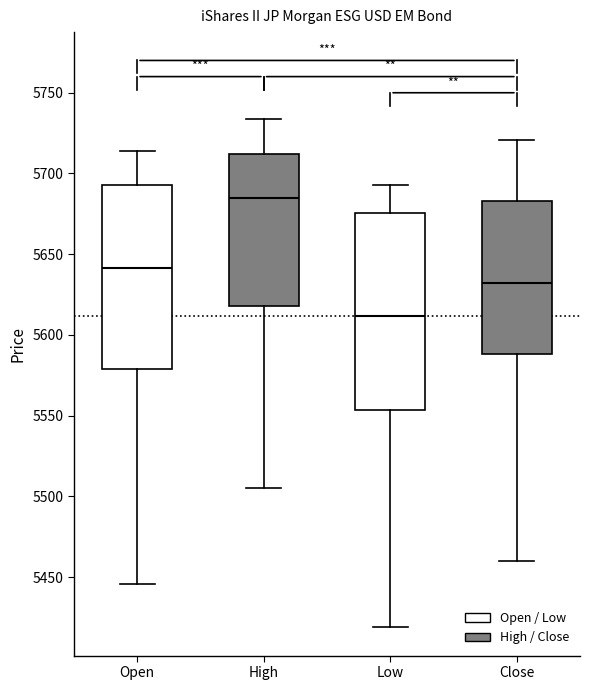

Reading left to right, transcribe this box plot: for each box, give where its median line is, the range the box spans, and where its two whiskers end, as read against the y-axis. The values are not printed on the chart, so give them approximately, as read against the axis.

Open: median 5640, box 5580 to 5695, whiskers 5445 to 5715
High: median 5685, box 5620 to 5710, whiskers 5505 to 5735
Low: median 5610, box 5555 to 5675, whiskers 5420 to 5695
Close: median 5630, box 5590 to 5685, whiskers 5460 to 5720